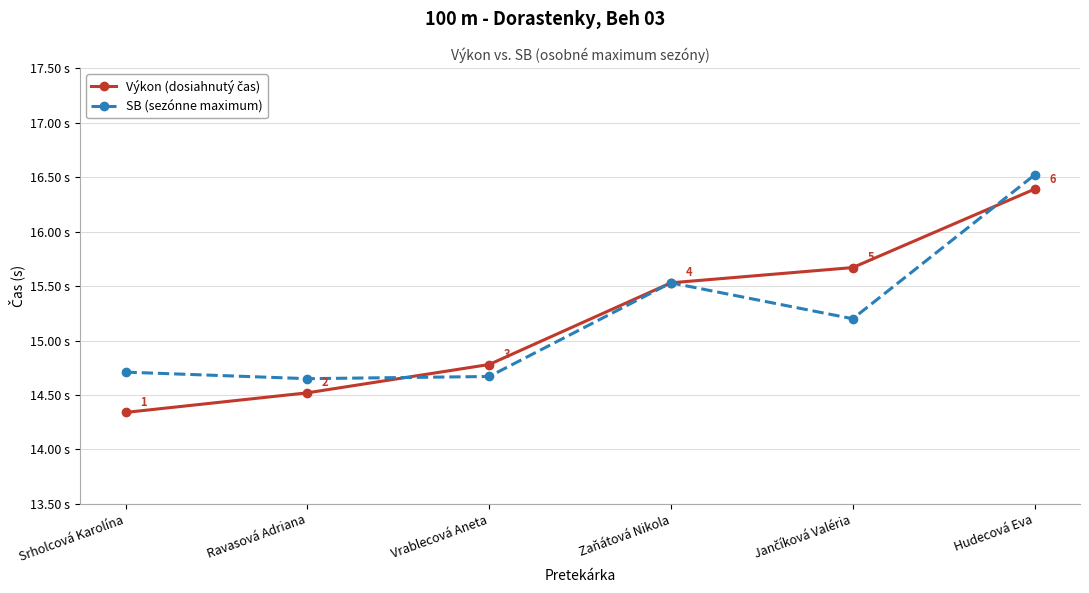

What is the label of the 1st point from the left?

Srholcová Karolína